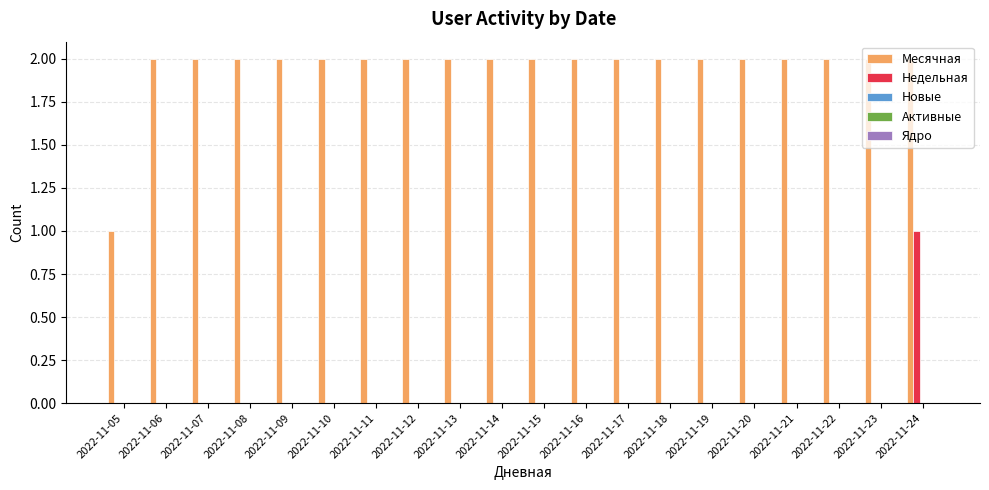

Between 2022-11-05 and 2022-11-23, which series saw the biggest shift?

Месячная